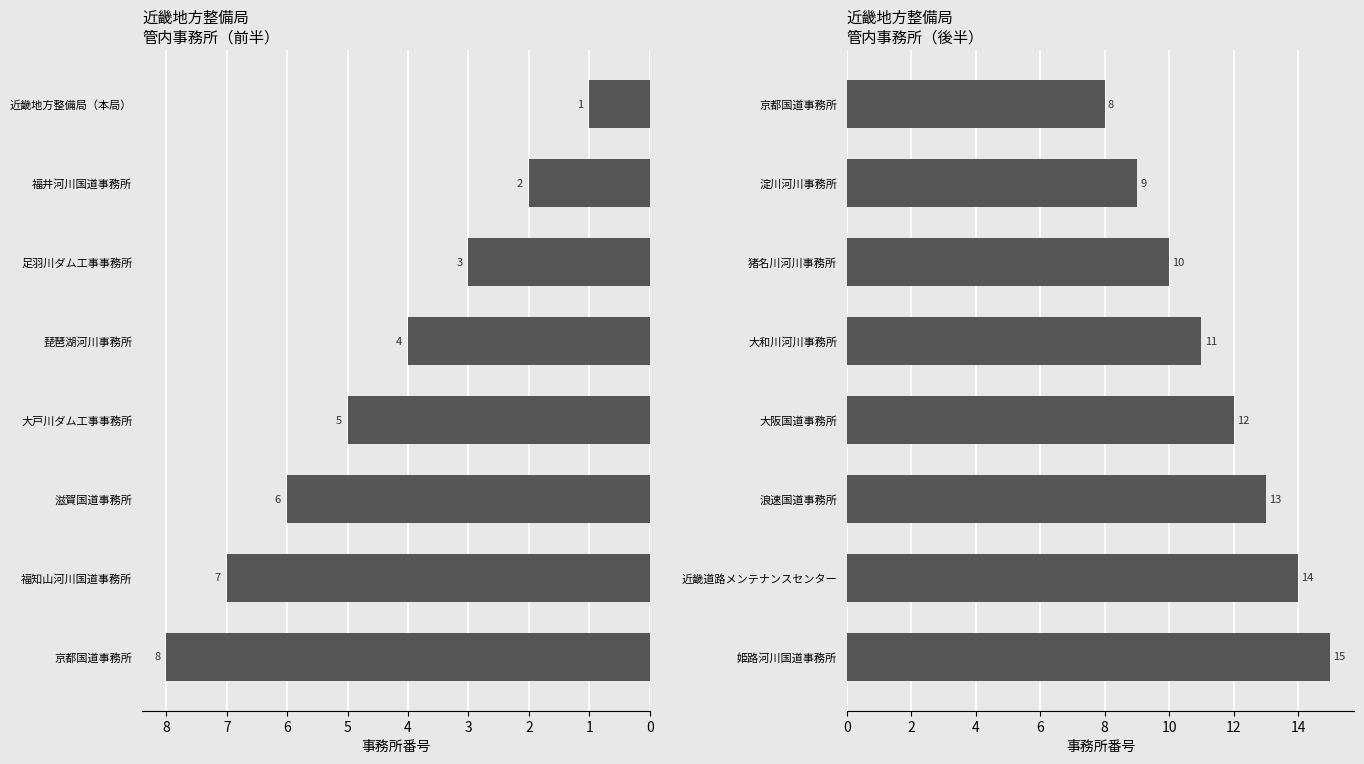

Does the chart contain any negative values?

No